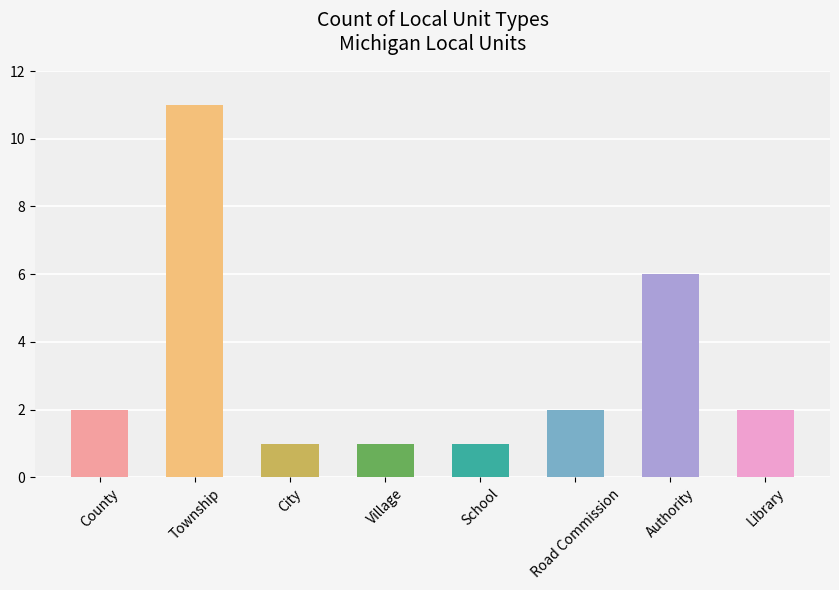

What position from the right is Township?

7